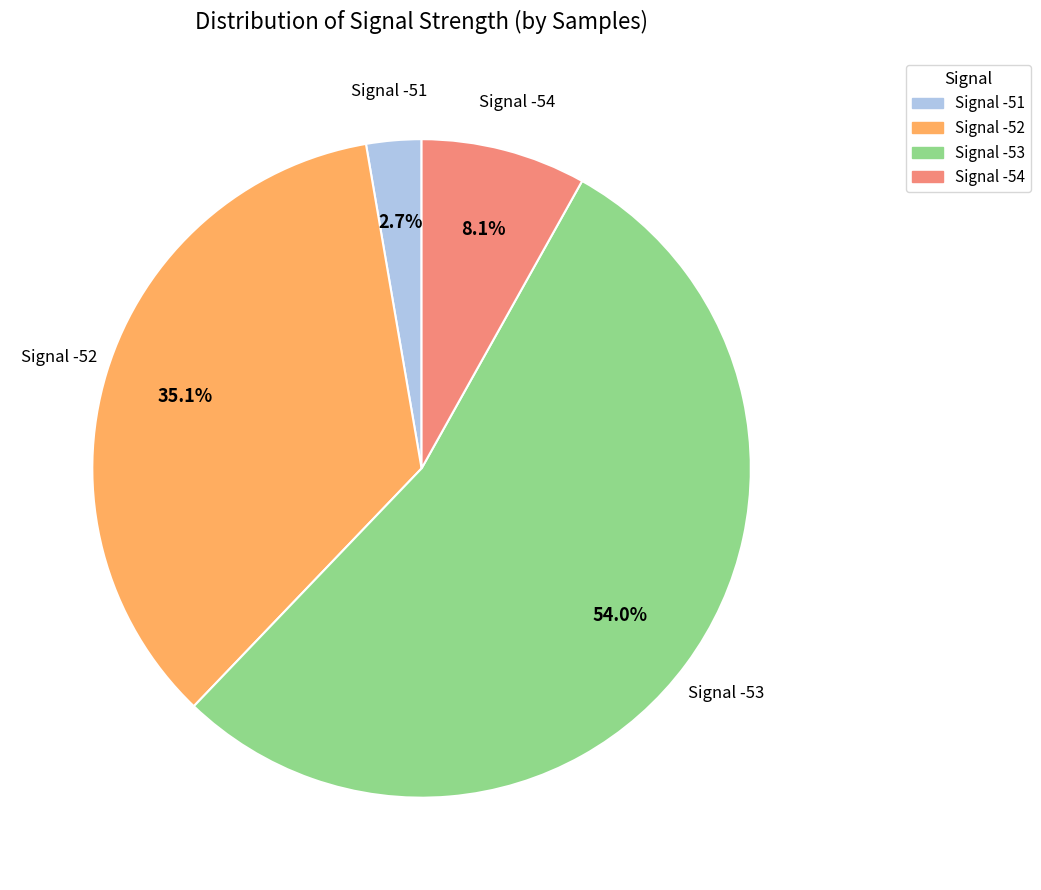

Combined, what portion of the pie is Signal -51 and Signal -54?

10.8%